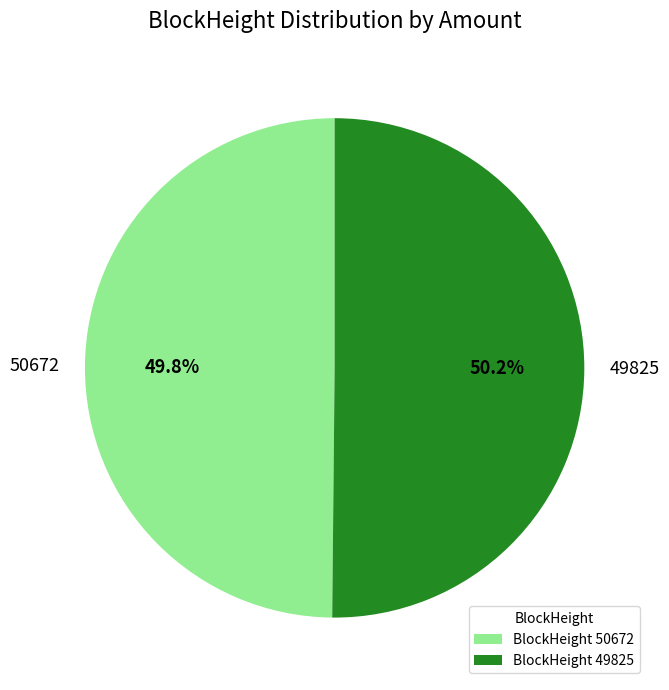

Combined, do BlockHeight 49825 and BlockHeight 50672 account for over 50%?

Yes